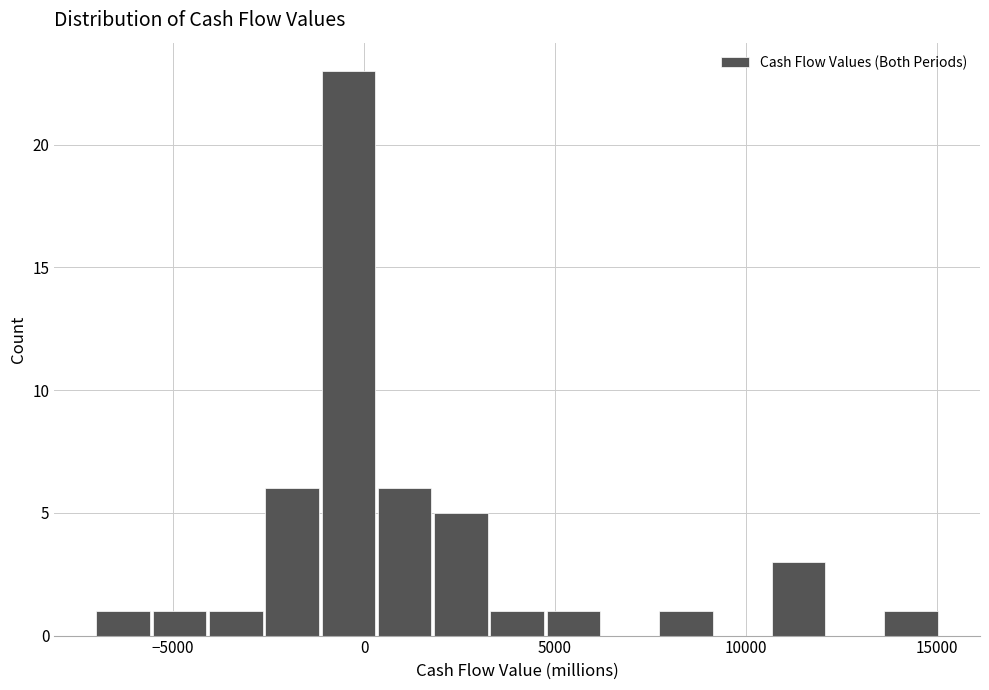

Around what value on the x-axis is the tallest bar? Give the approximate position of its centre, as read against the axis.

-500